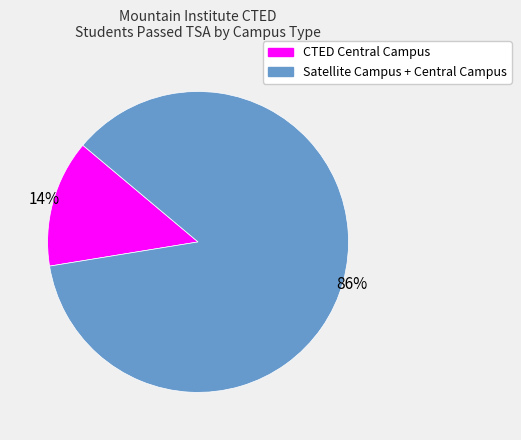

Do CTED Central Campus and Satellite Campus + Central Campus together represent more than half of the pie?

Yes